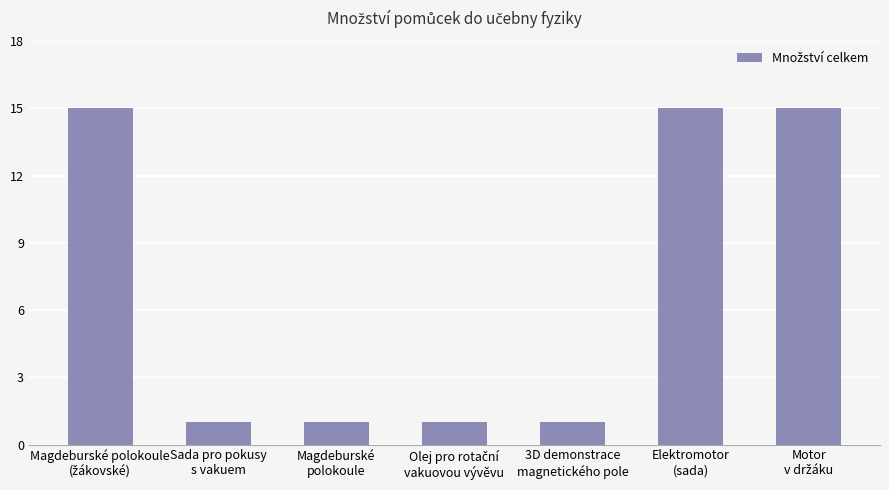

What is the maximum value shown in the chart?

15